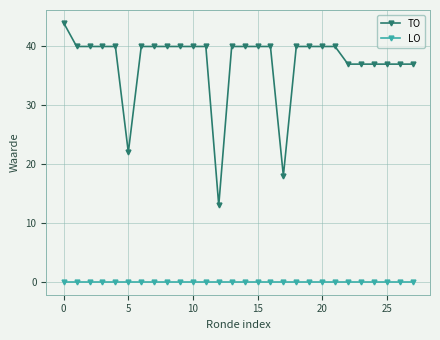

What are all the series names shown in the legend?

TO, LO